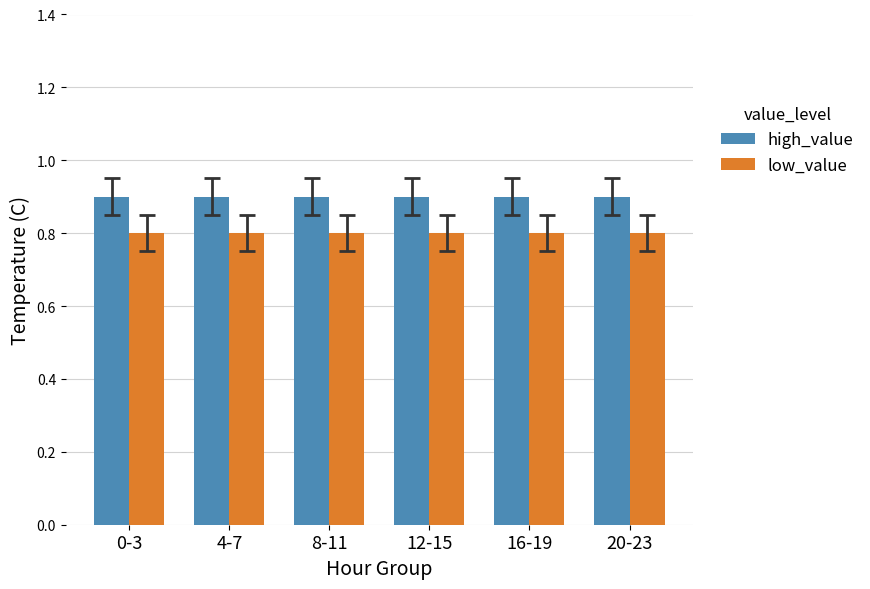

What are all the series names shown in the legend?

high_value, low_value